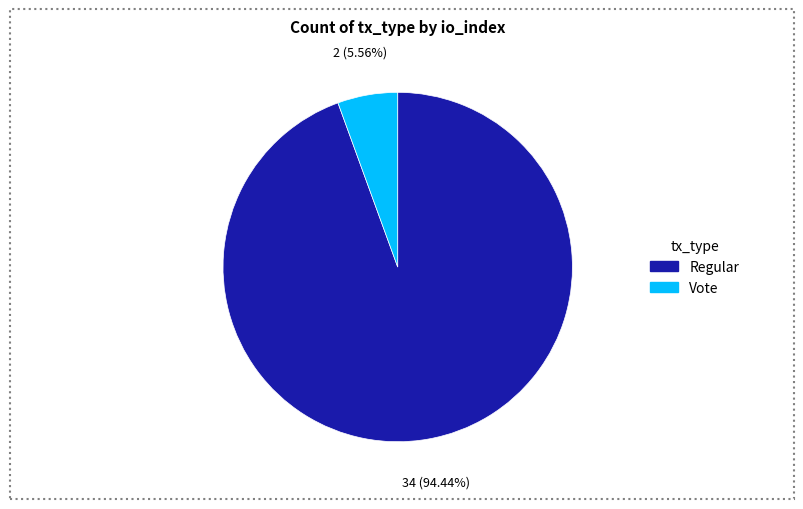

Does any single category account for the majority?

Yes